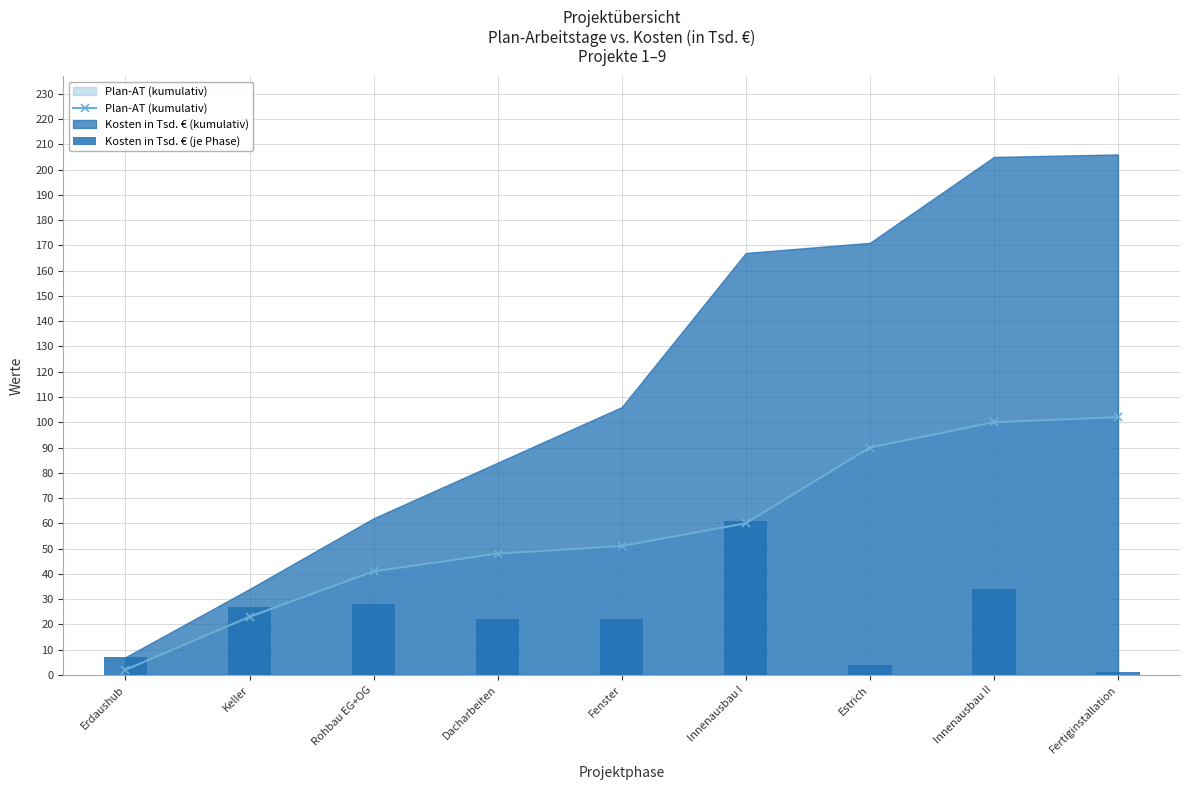

What is the value of the Kosten in Tsd. € (je Phase) bar at the 5th from the left?

22